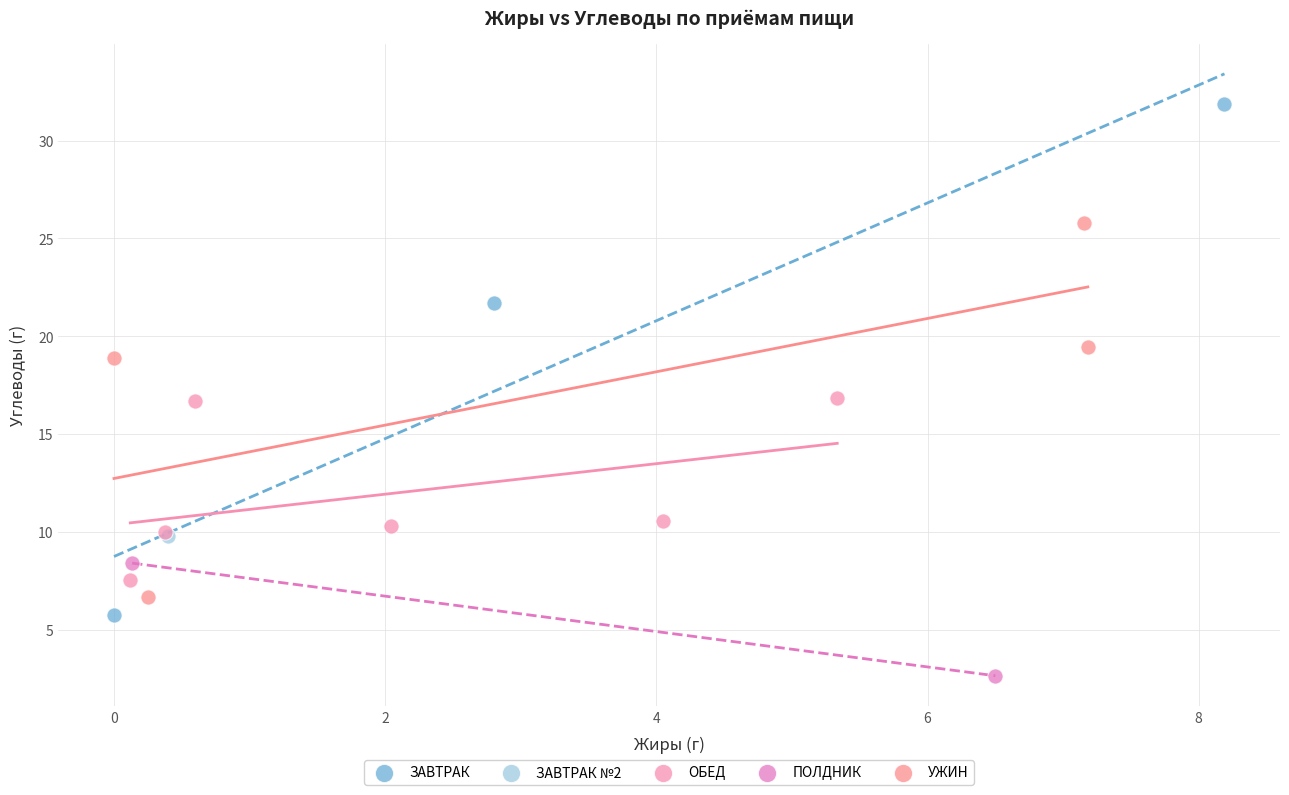

What are all the series names shown in the legend?

ЗАВТРАК, ЗАВТРАК №2, ОБЕД, ПОЛДНИК, УЖИН